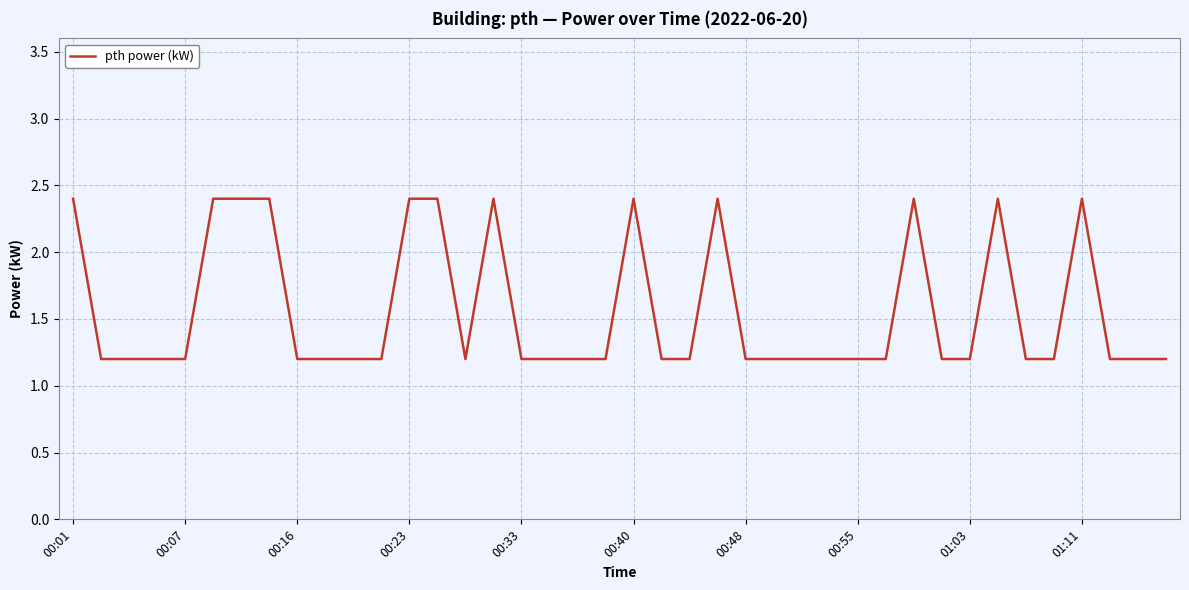

What is the greatest value displayed?

2.4